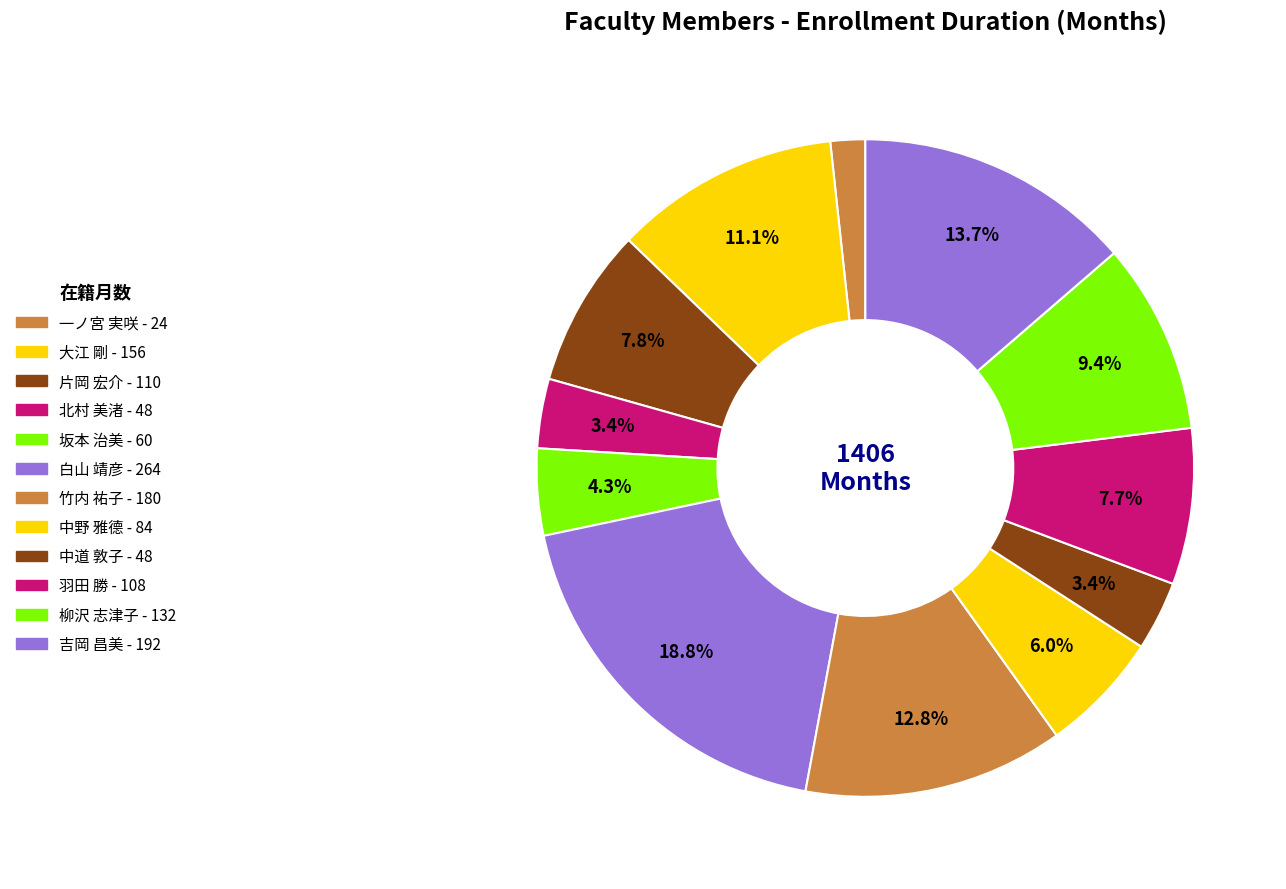

Is 柳沢 志津子 the majority of the pie?

No